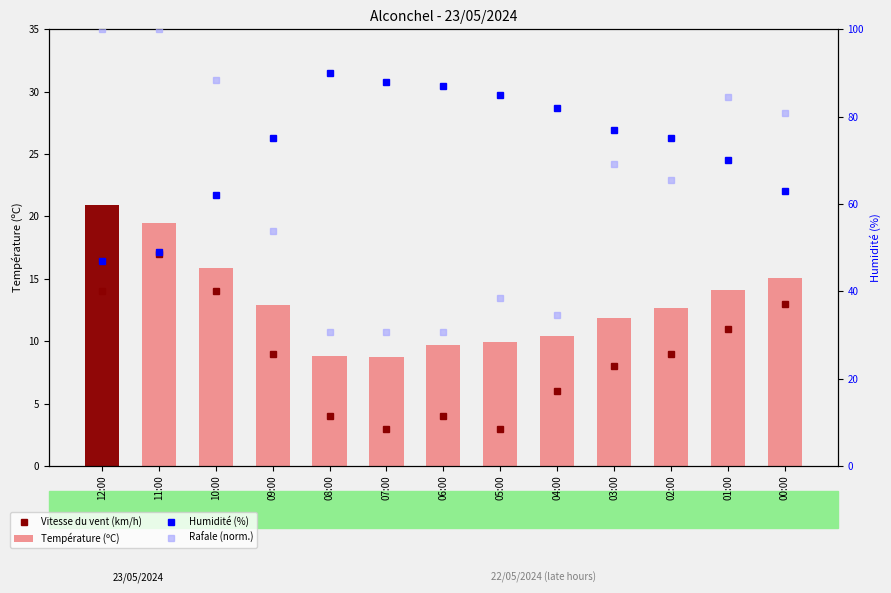

Which series has the widest spread of values?

Rafale (norm.)